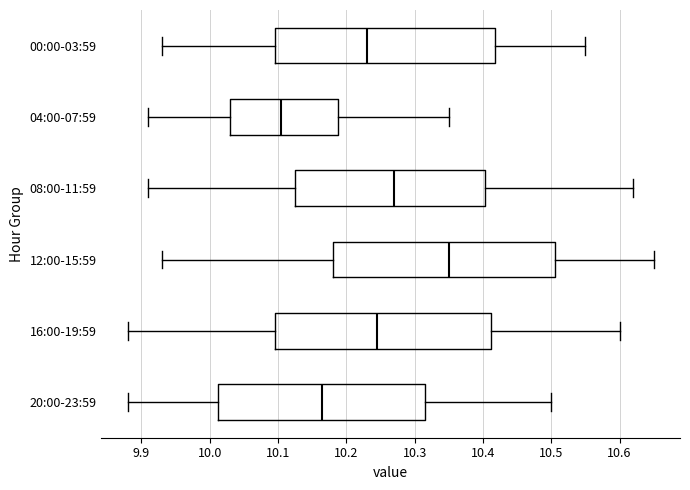

Reading bottom to top, read every box against the x-axis: the position of its median line, the range the box covers, and the ends of its whiskers. The values are not printed on the chart, so give them approximately, as read against the axis.

20:00-23:59: median 10.17, box 10.01 to 10.32, whiskers 9.88 to 10.50
16:00-19:59: median 10.25, box 10.10 to 10.41, whiskers 9.88 to 10.60
12:00-15:59: median 10.35, box 10.18 to 10.51, whiskers 9.93 to 10.65
08:00-11:59: median 10.27, box 10.13 to 10.40, whiskers 9.91 to 10.62
04:00-07:59: median 10.11, box 10.03 to 10.19, whiskers 9.91 to 10.35
00:00-03:59: median 10.23, box 10.10 to 10.42, whiskers 9.93 to 10.55